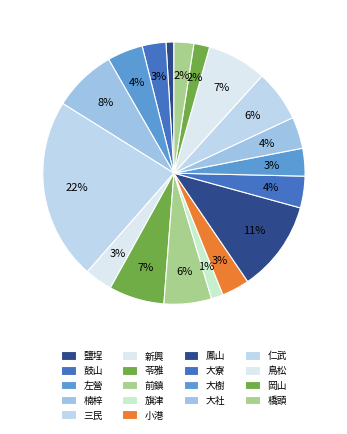

What is the largest slice in the pie chart?

三民